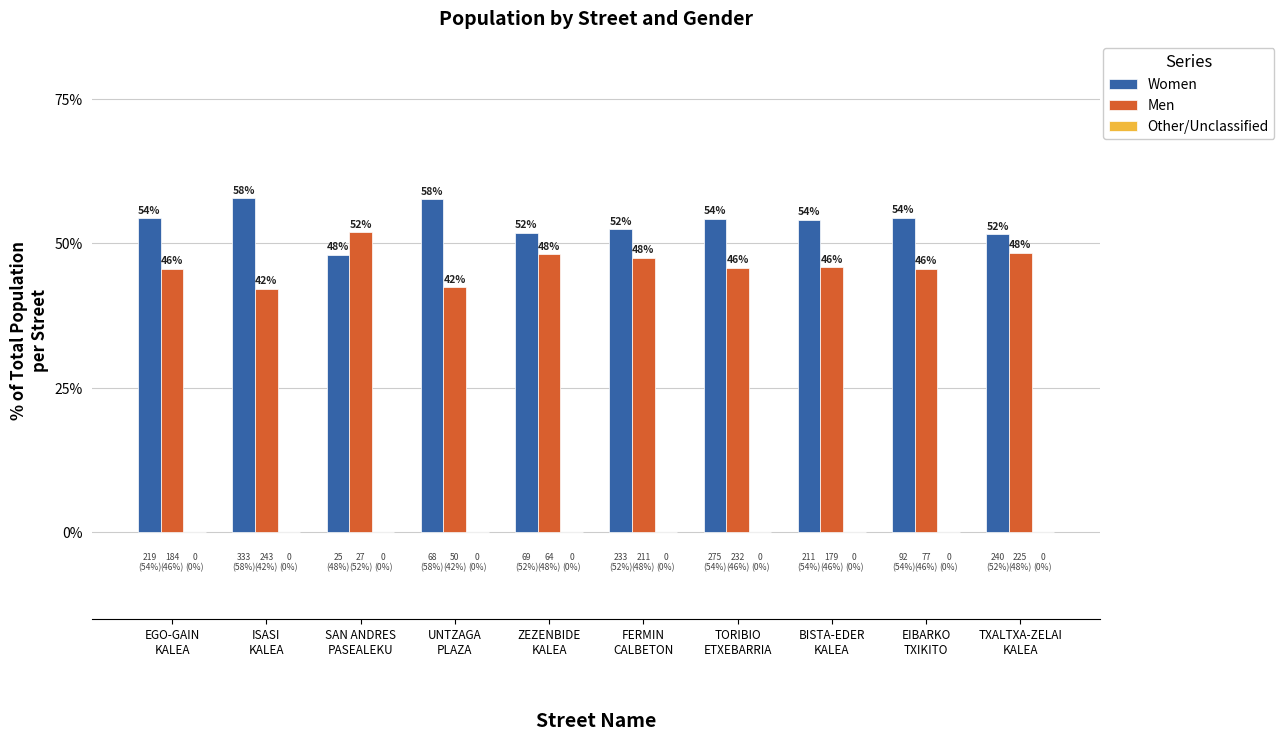

Which series has the largest total across all categories?

Women